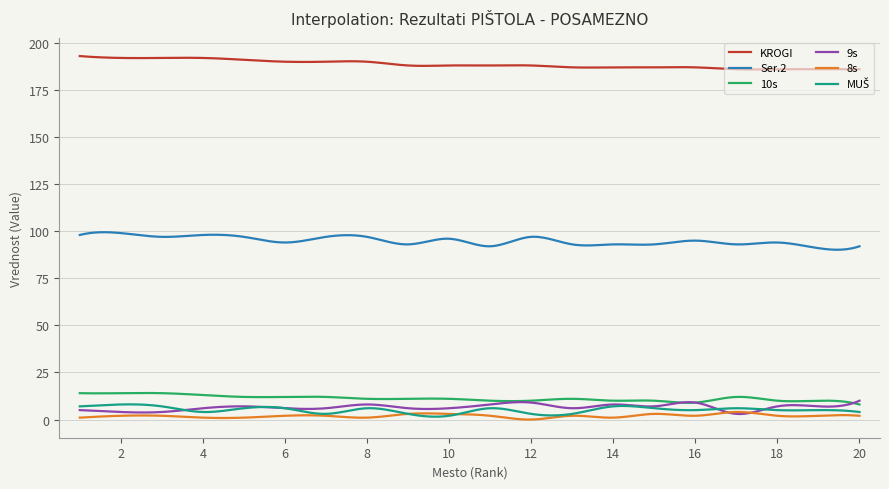

What is the difference between the maximum and minimum values in the 8s series?

4.0